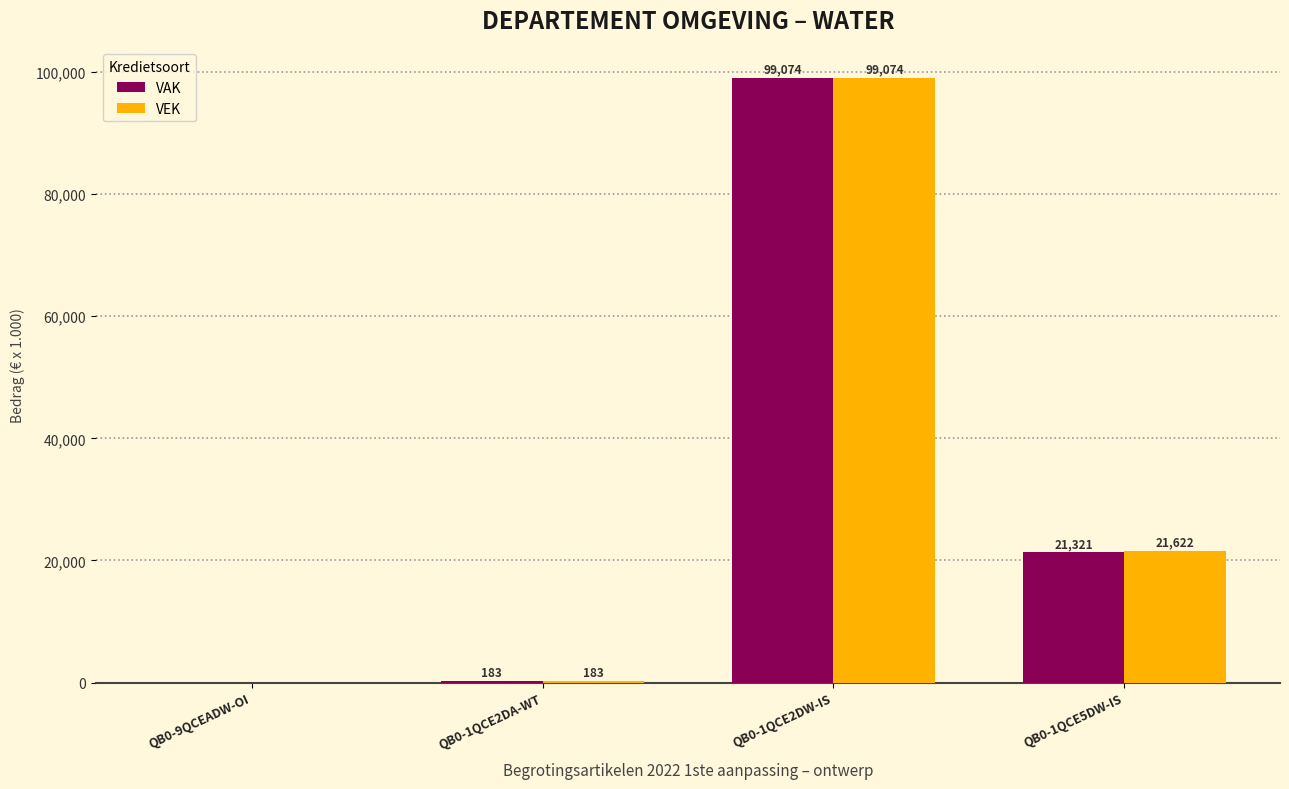

The VAK series shows 22844 at QB0-1QCE2DW-IS. True or false?

False